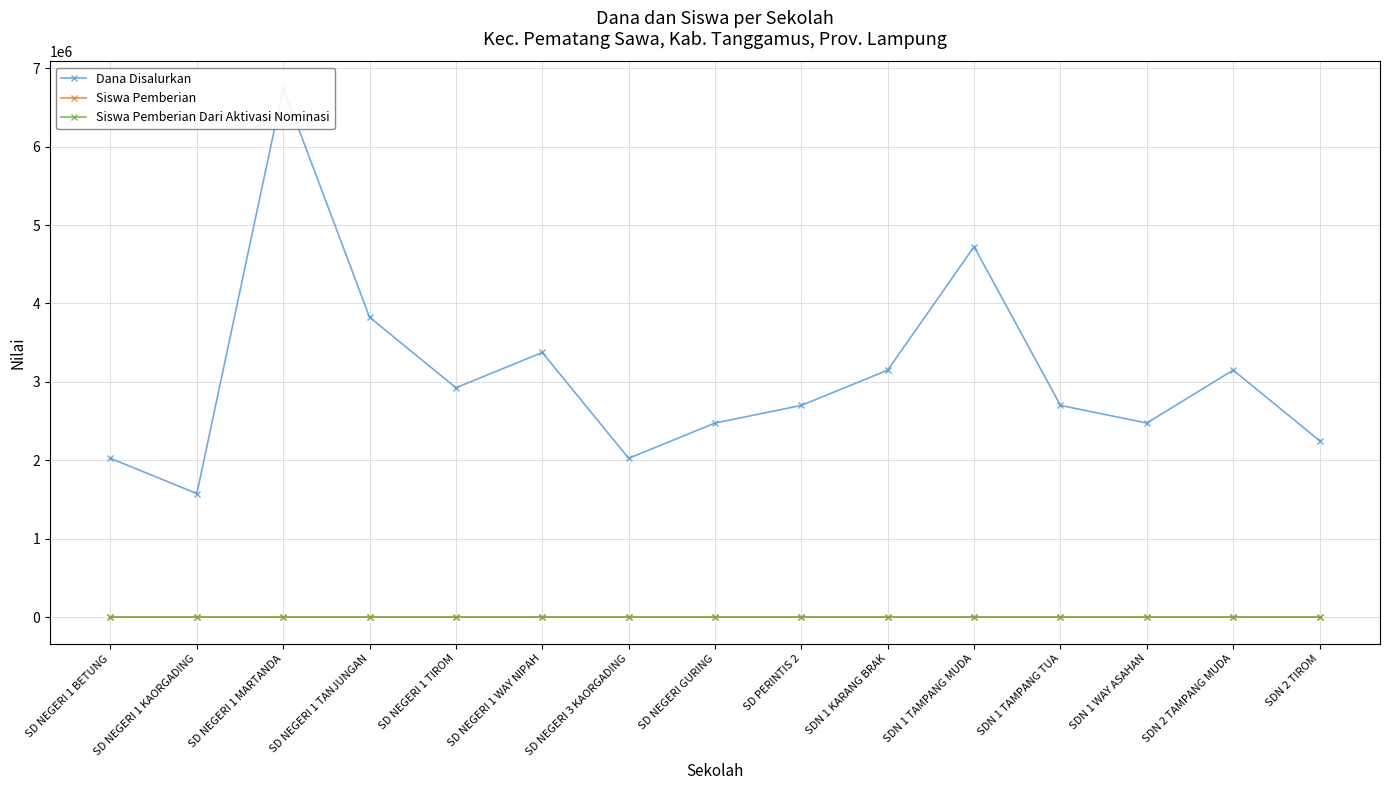

What are all the series names shown in the legend?

Dana Disalurkan, Siswa Pemberian, Siswa Pemberian Dari Aktivasi Nominasi